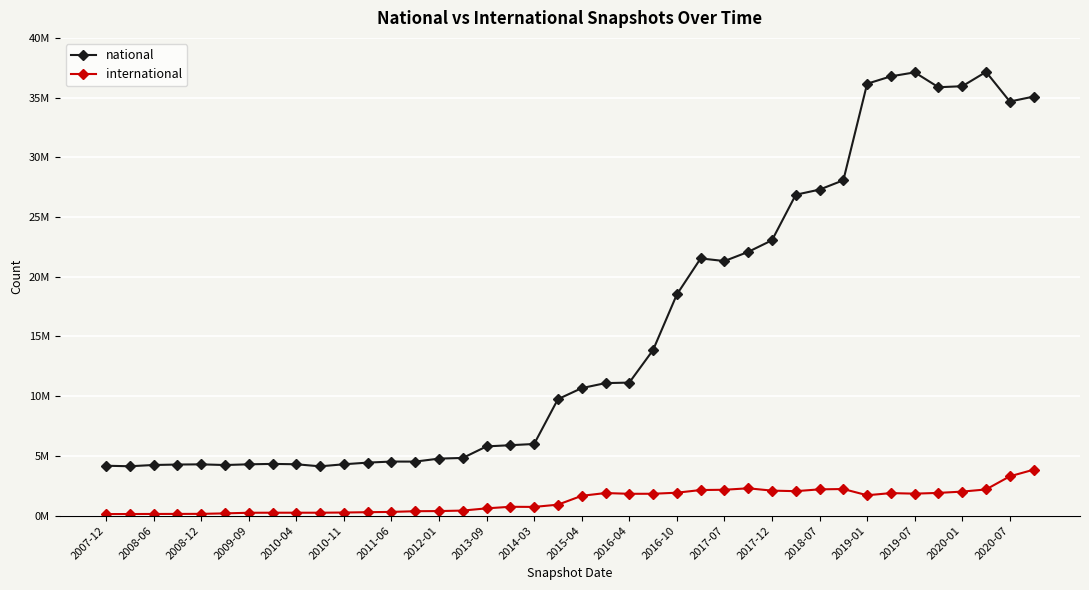

True or false: international and national cross at least once.

False